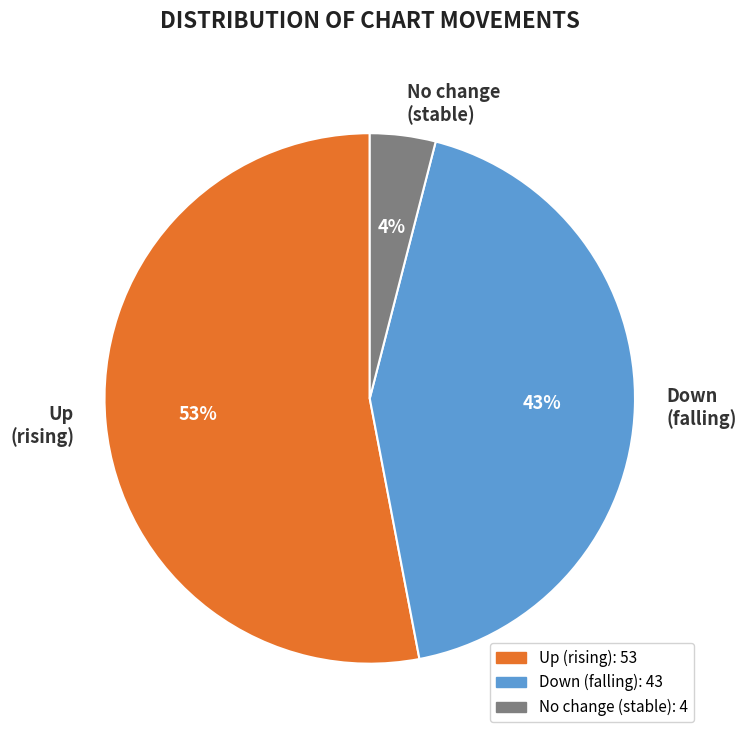

Which slice represents more than half of the pie?

Up (rising)